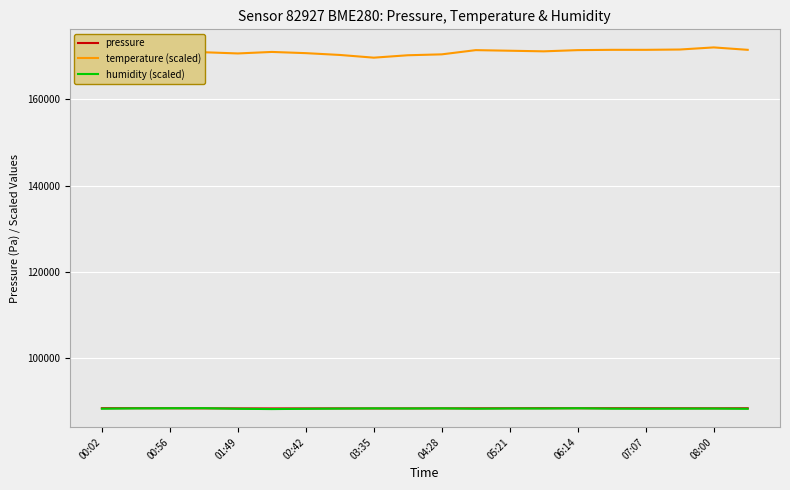

At how many categories does at least one series exceed 106757?

20